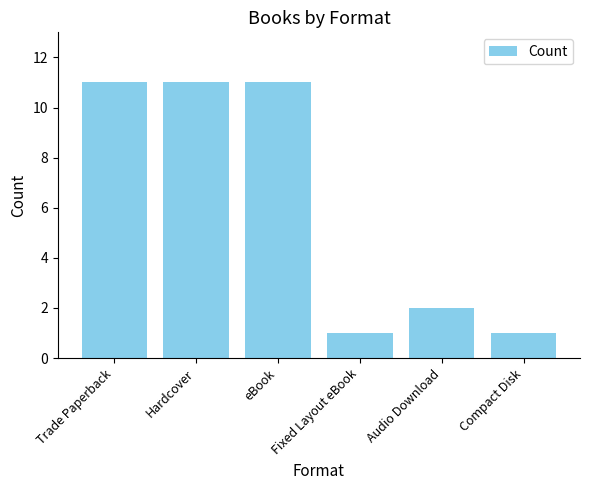

What is the greatest value displayed?

11